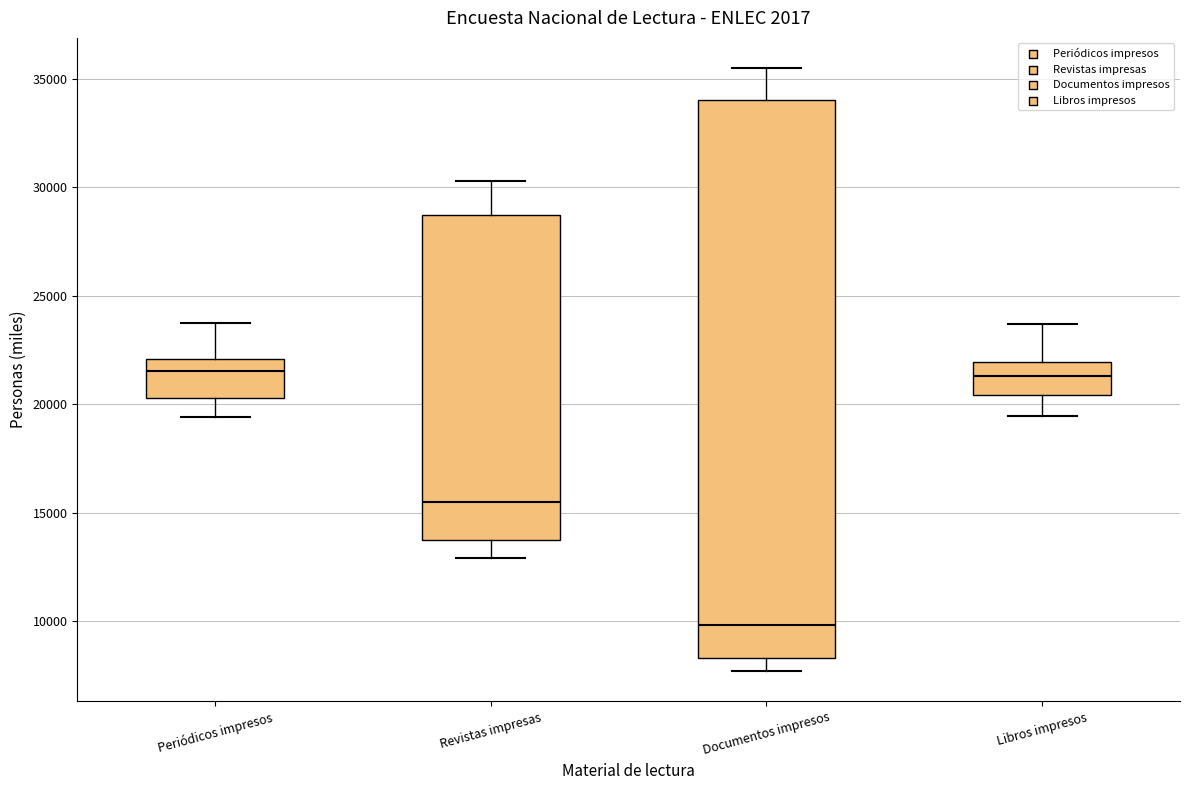

Which box's median line is the lowest?

Documentos impresos